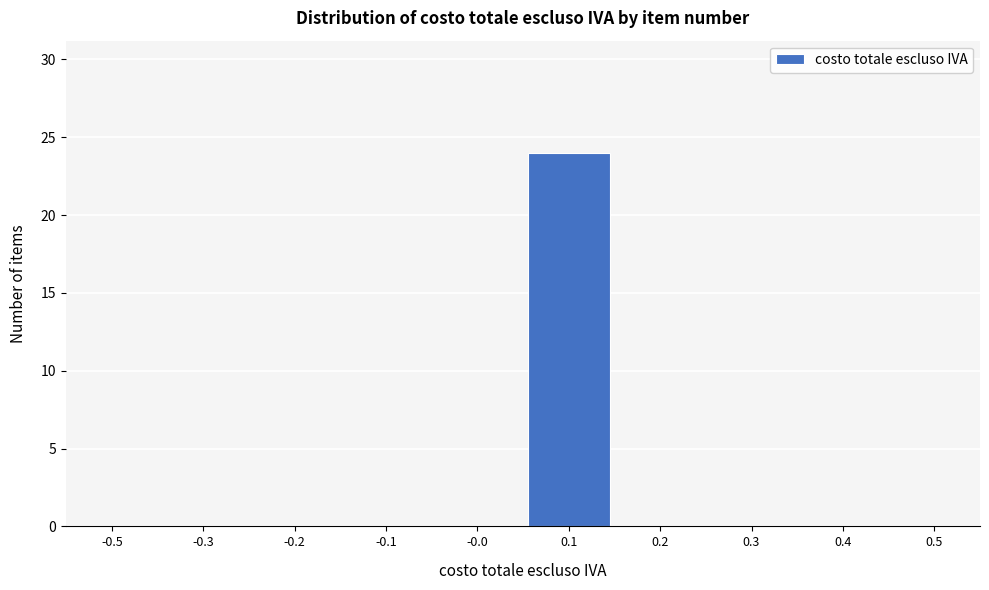

Reading left to right, transcribe all the data shown in this chart.

-0.5=0	-0.3=0	-0.2=0	-0.1=0	-0.0=0	0.1=24	0.2=0	0.3=0	0.4=0	0.5=0